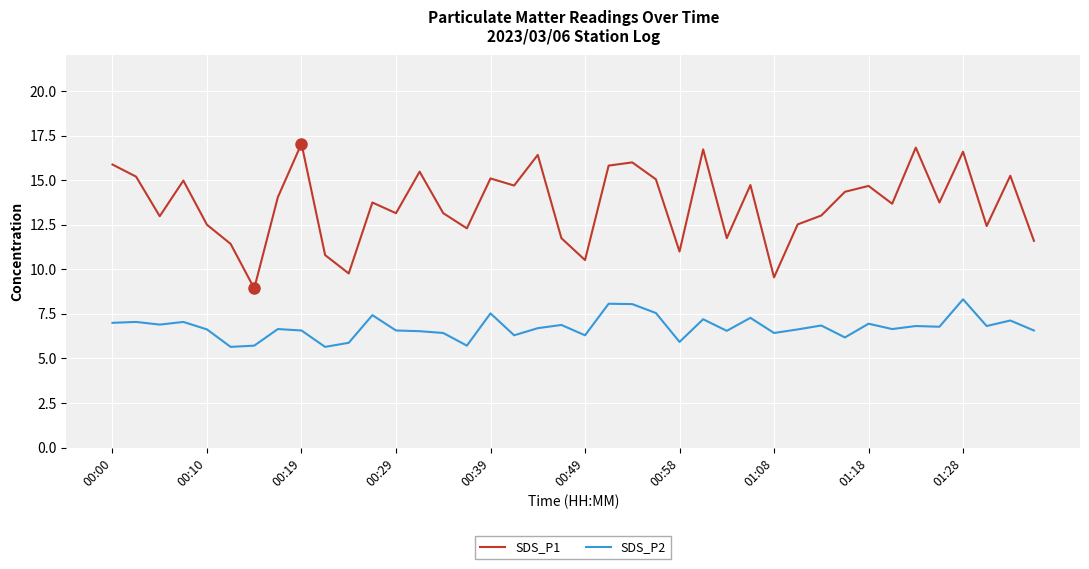

What is the difference between the maximum and minimum values in the SDS_P2 series?

2.7